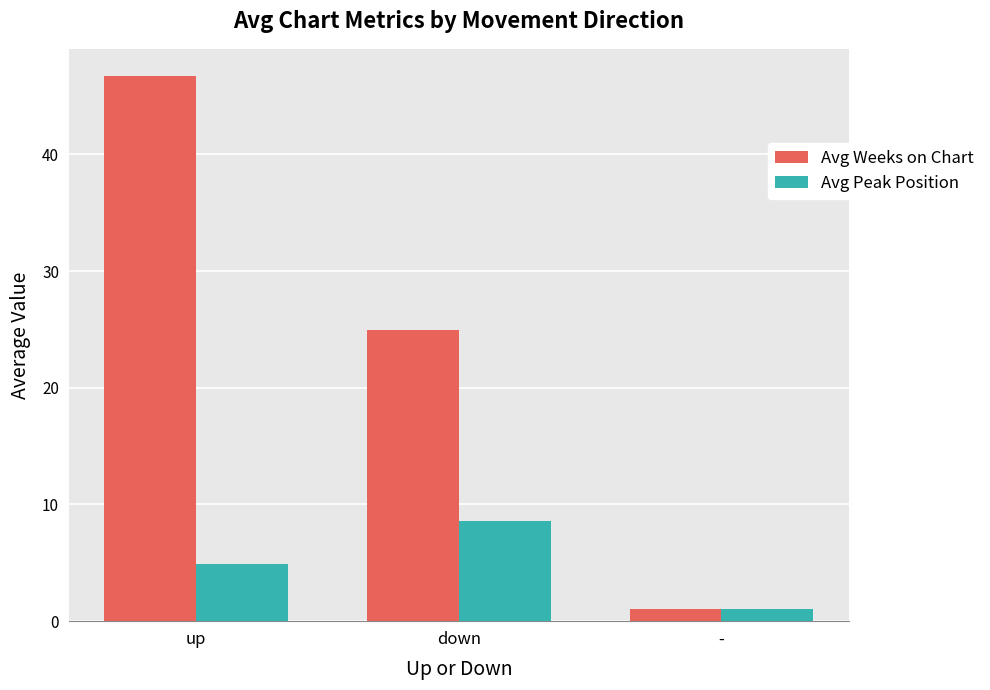

Rank the series by their maximum value, from lowest to highest.

Avg Peak Position, Avg Weeks on Chart